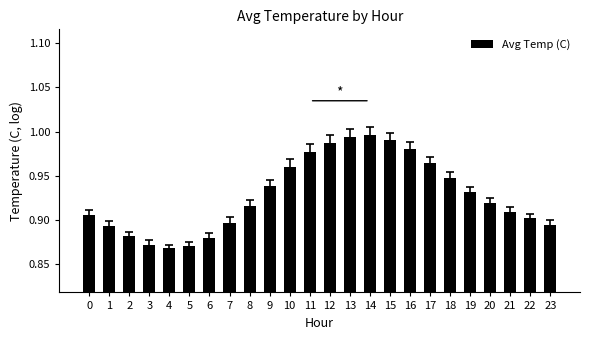

Count the number of data series in this chart.

1